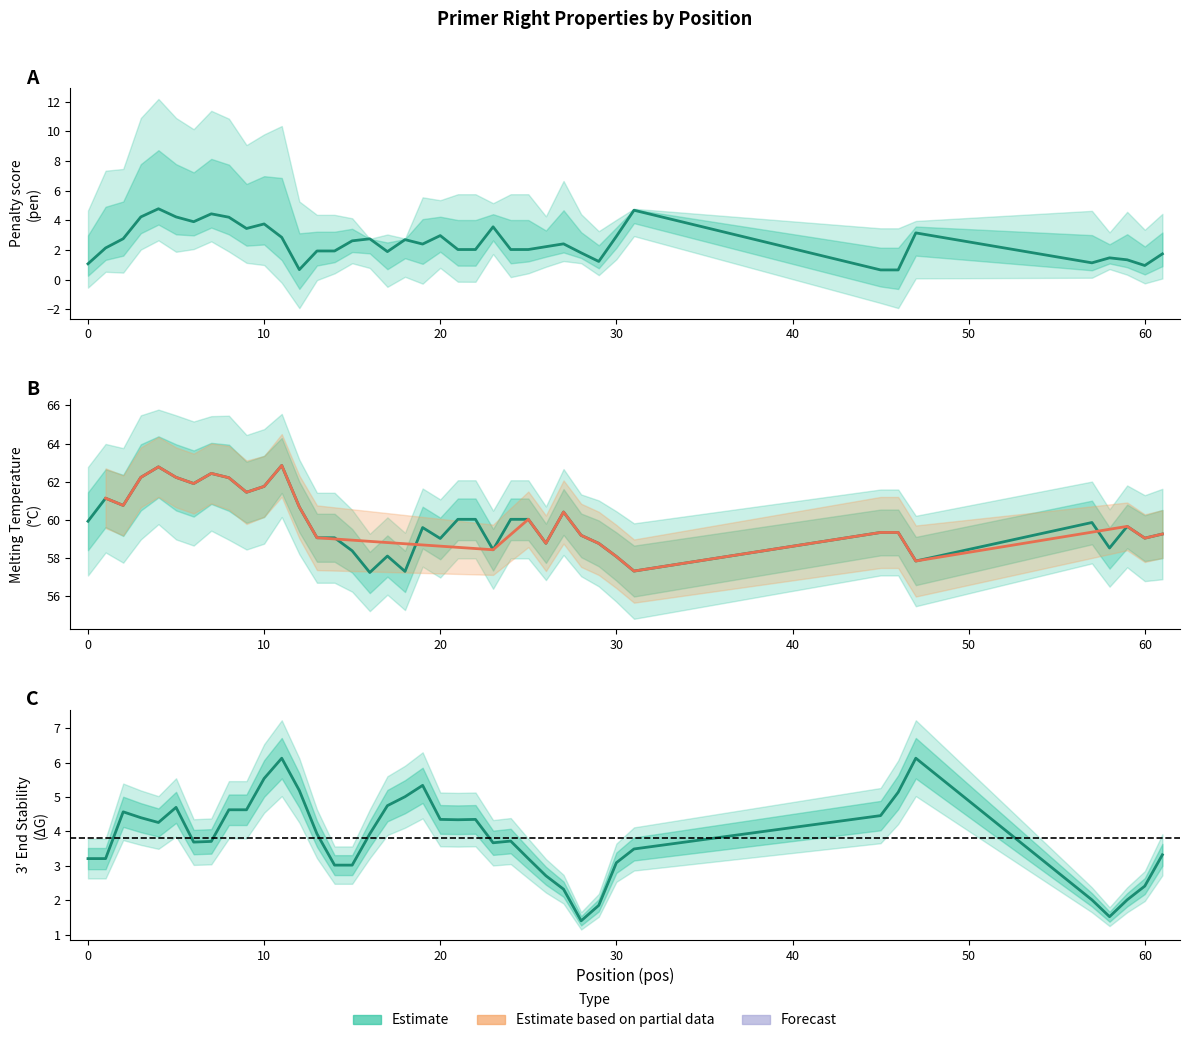

Where is PRIMER_RIGHT_0_TM nearest to the value 60?

21